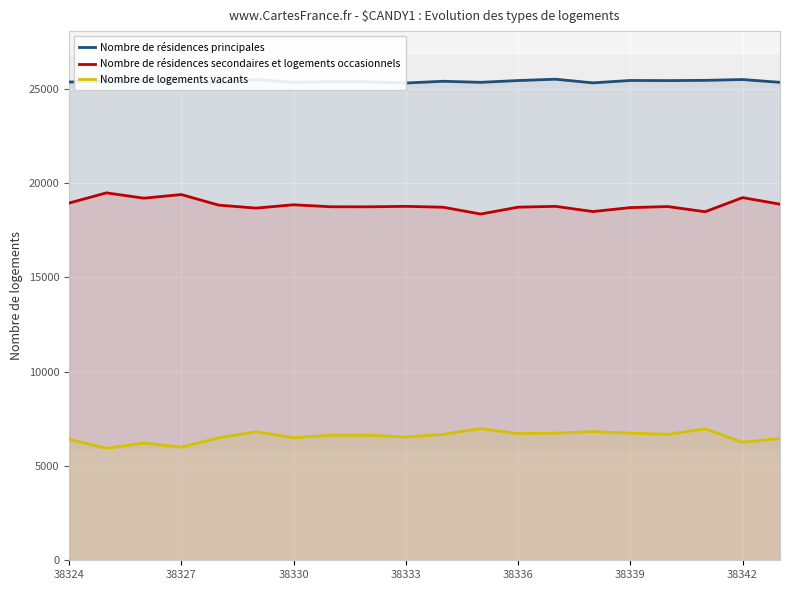

True or false: Nombre de résidences secondaires et logements occasionnels and Nombre de logements vacants cross at least once.

False